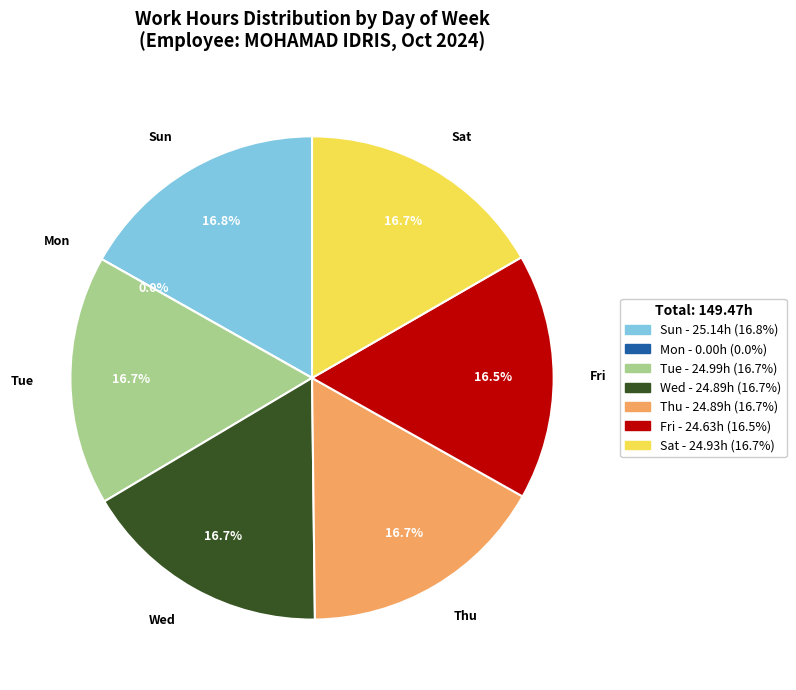

Which category has the smallest portion of the pie?

Mon